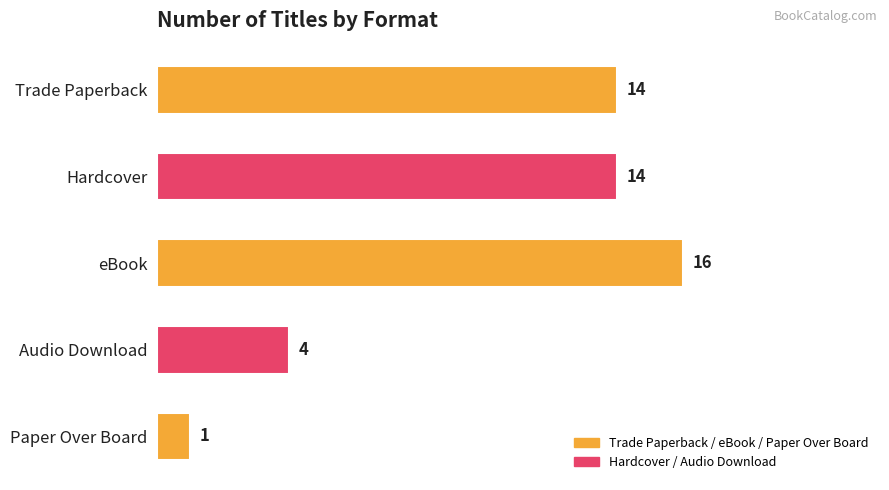

What is the difference between the maximum and minimum values?

15